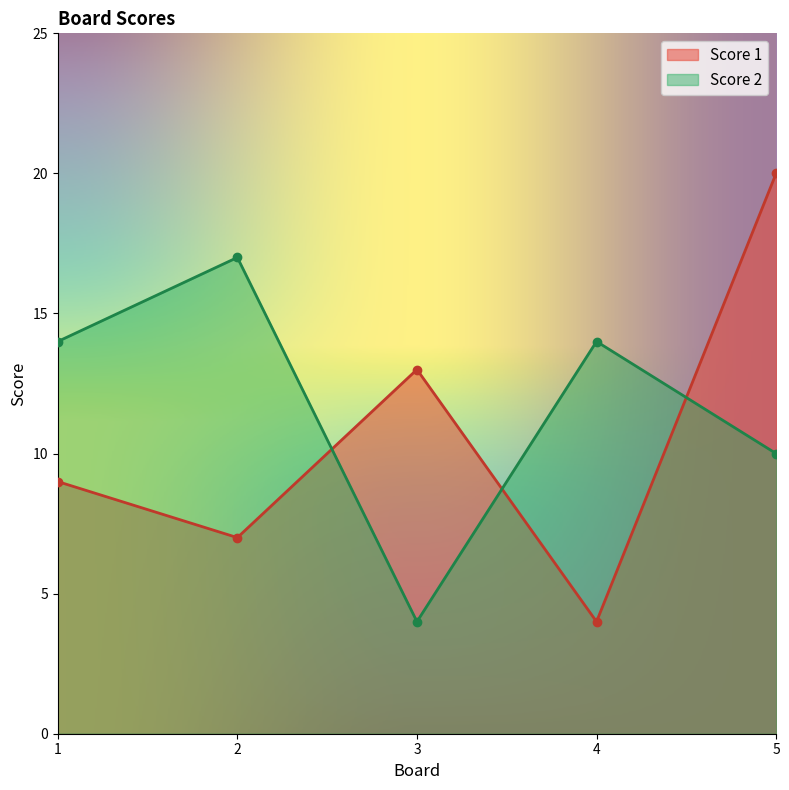

Between 3 and 5, which is larger?

5